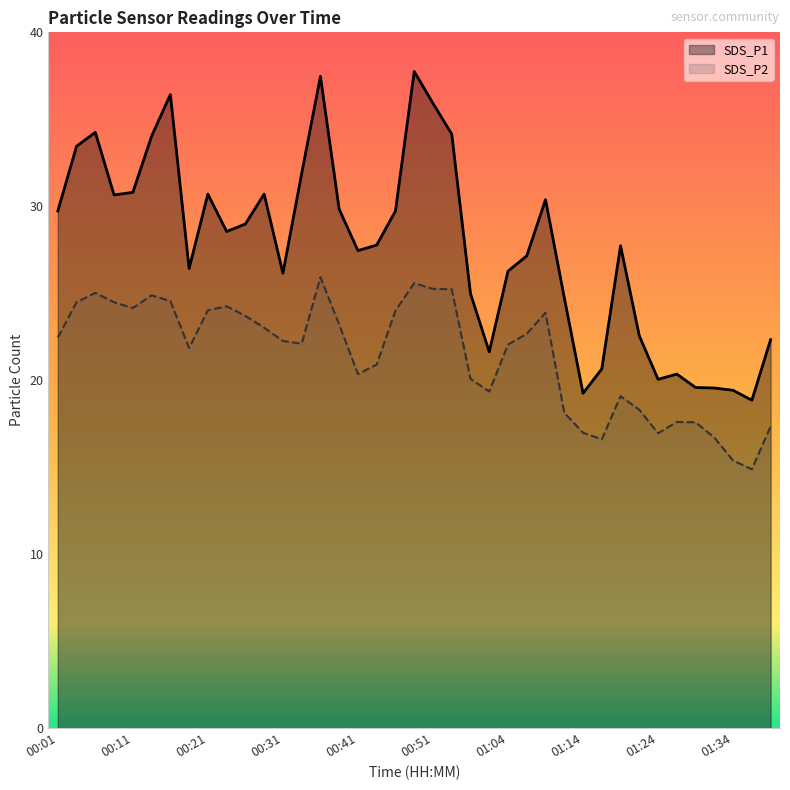

What is the minimum value for SDS_P2?

14.9